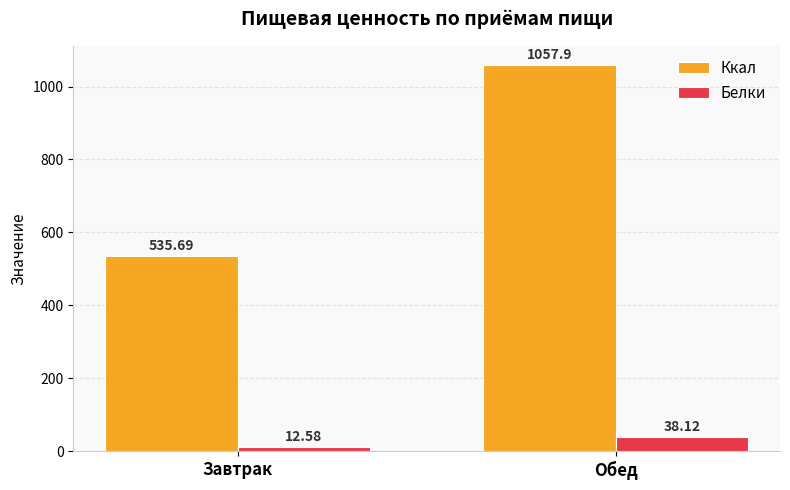

Which series has the largest range (max minus min)?

Ккал